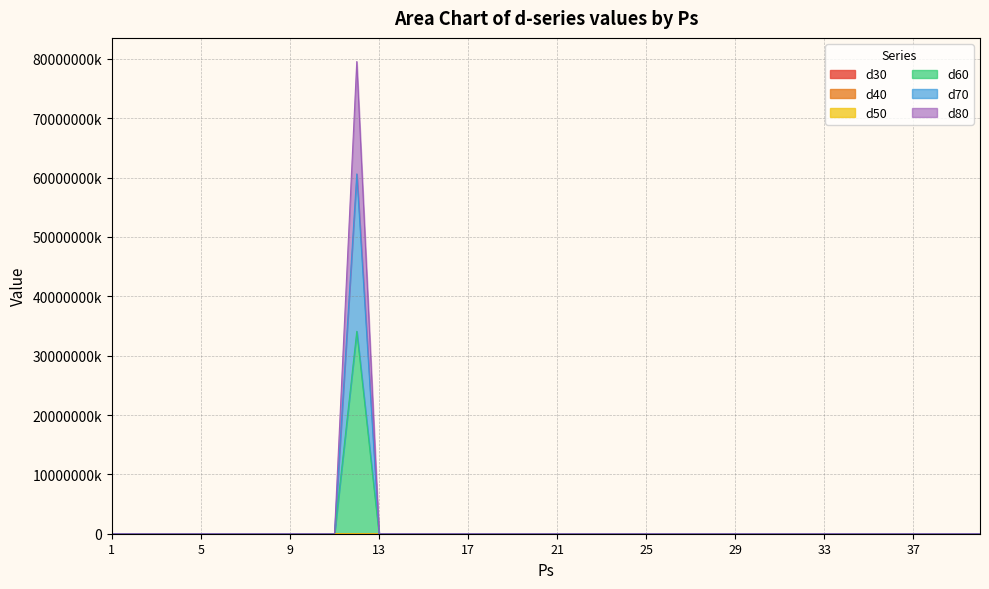

How many data points in d40 are above 4037?

19